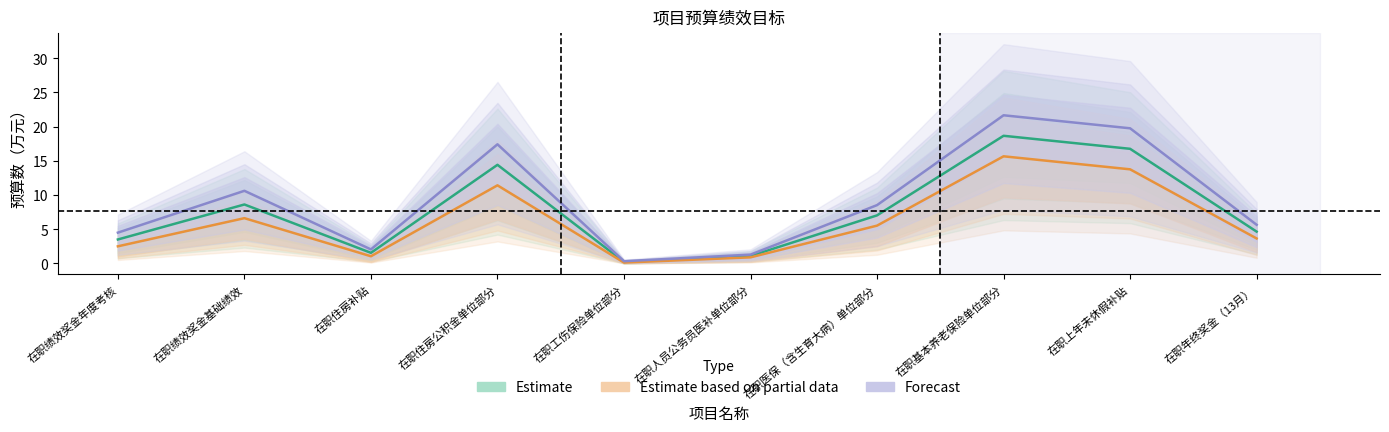

What is the label of the 10th point from the left?

在职年终奖金（13月）